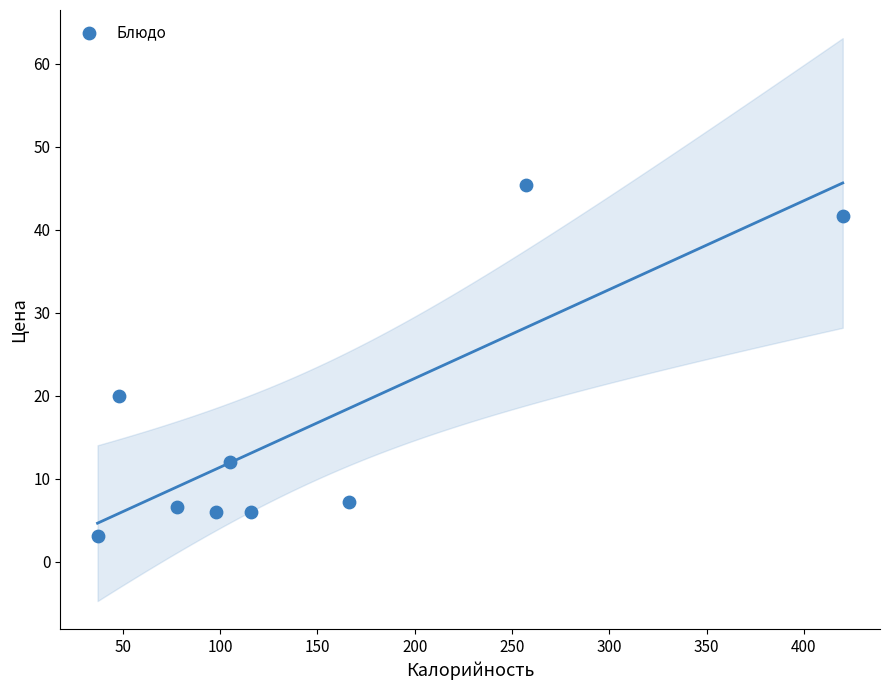

What is the average X value?

147.2